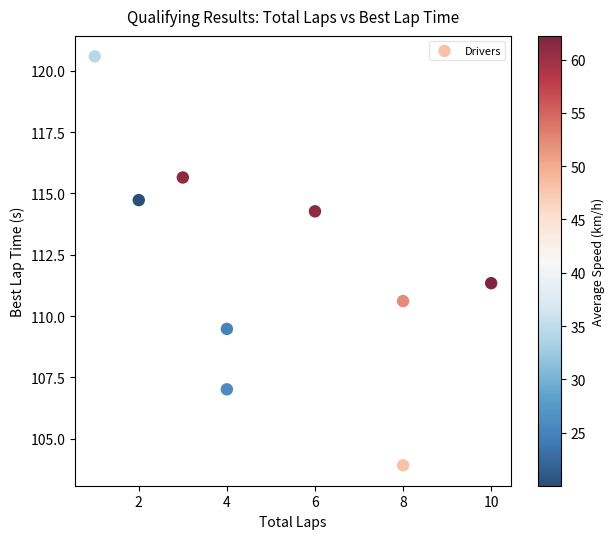

What Y value in the scatter plot is closest to 112?

111.3